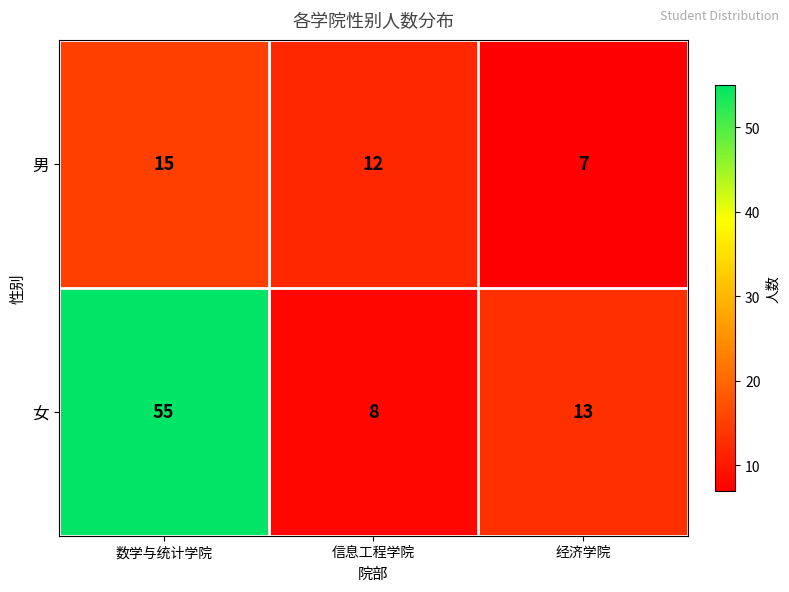

Which label corresponds to the smallest value in the chart?

经济学院